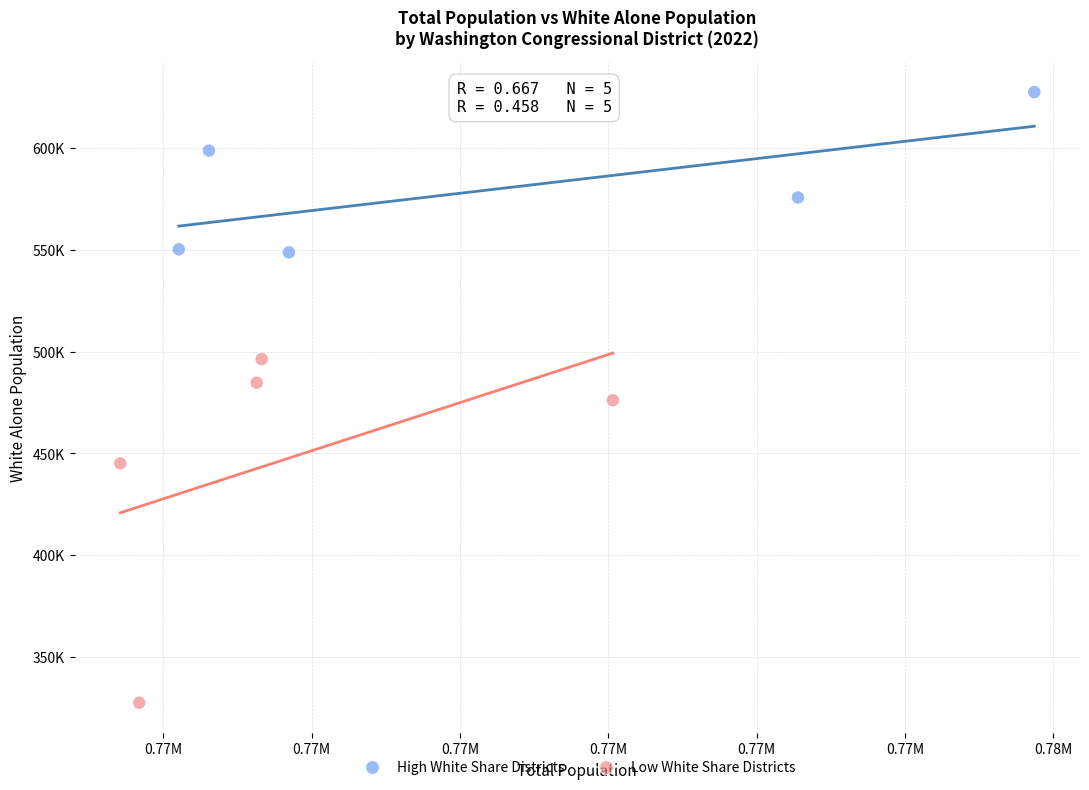

What are all the series names shown in the legend?

High White Share Districts, Low White Share Districts